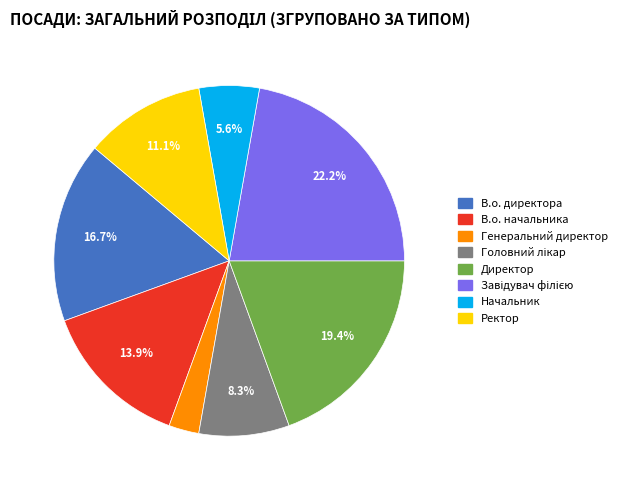

To the nearest percent, what portion does Генеральний директор represent?

3%